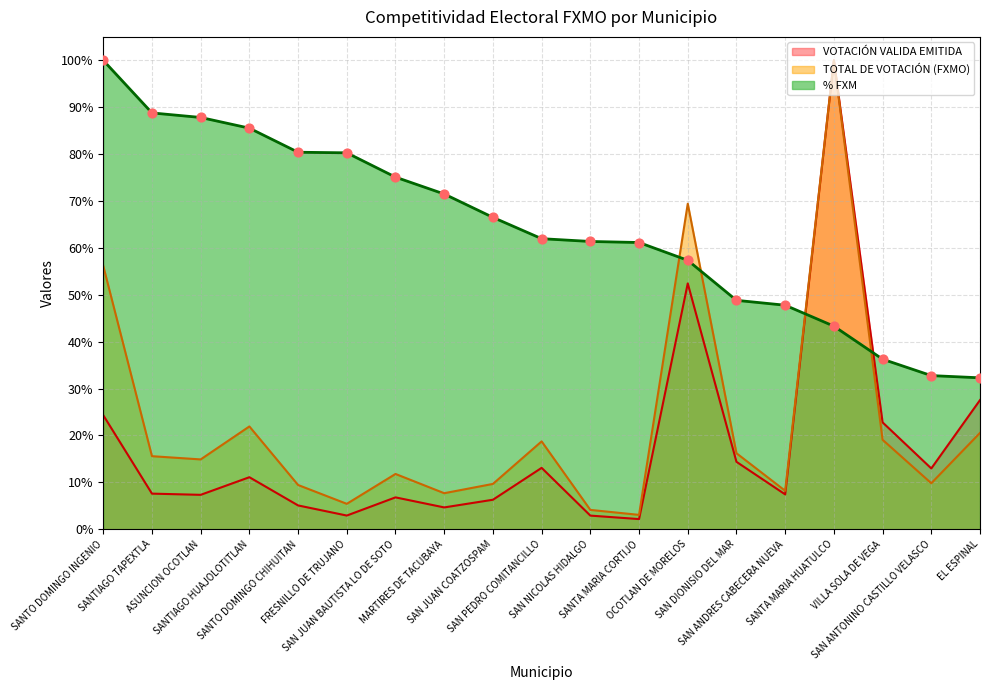

At which category is the sum across all series the highest?

SANTA MARIA HUATULCO